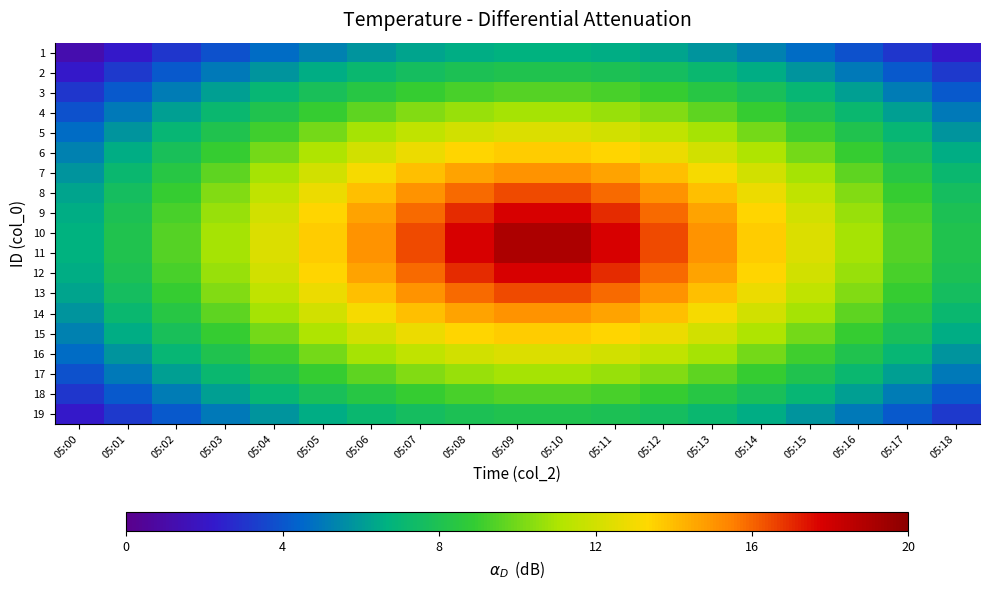

What is the total value across all series at 05:08?

243.9